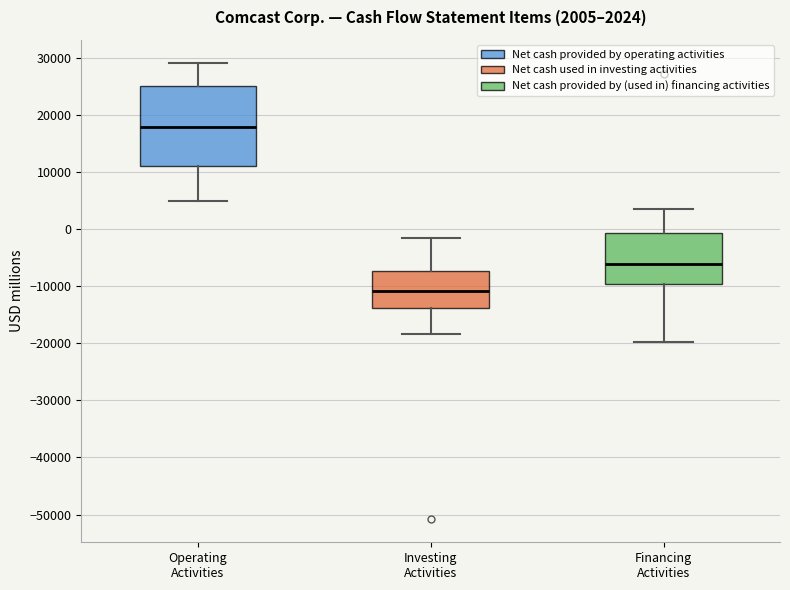

Comparing the boxes themselves (not the whiskers), which one is the tallest?

Operating Activities